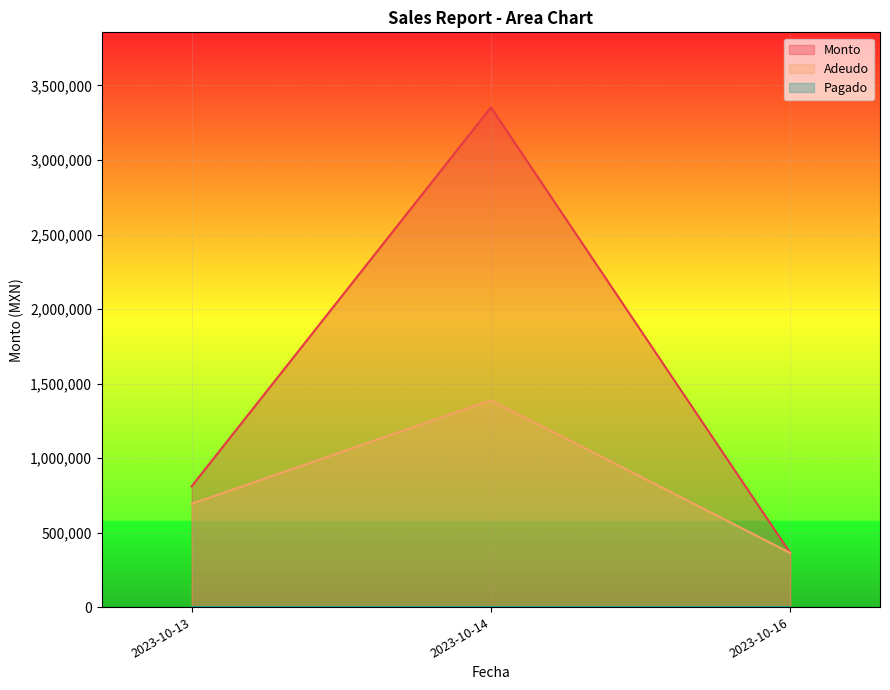

Is the value of Adeudo at 2023-10-13 greater than the value of Monto at 2023-10-13?

No